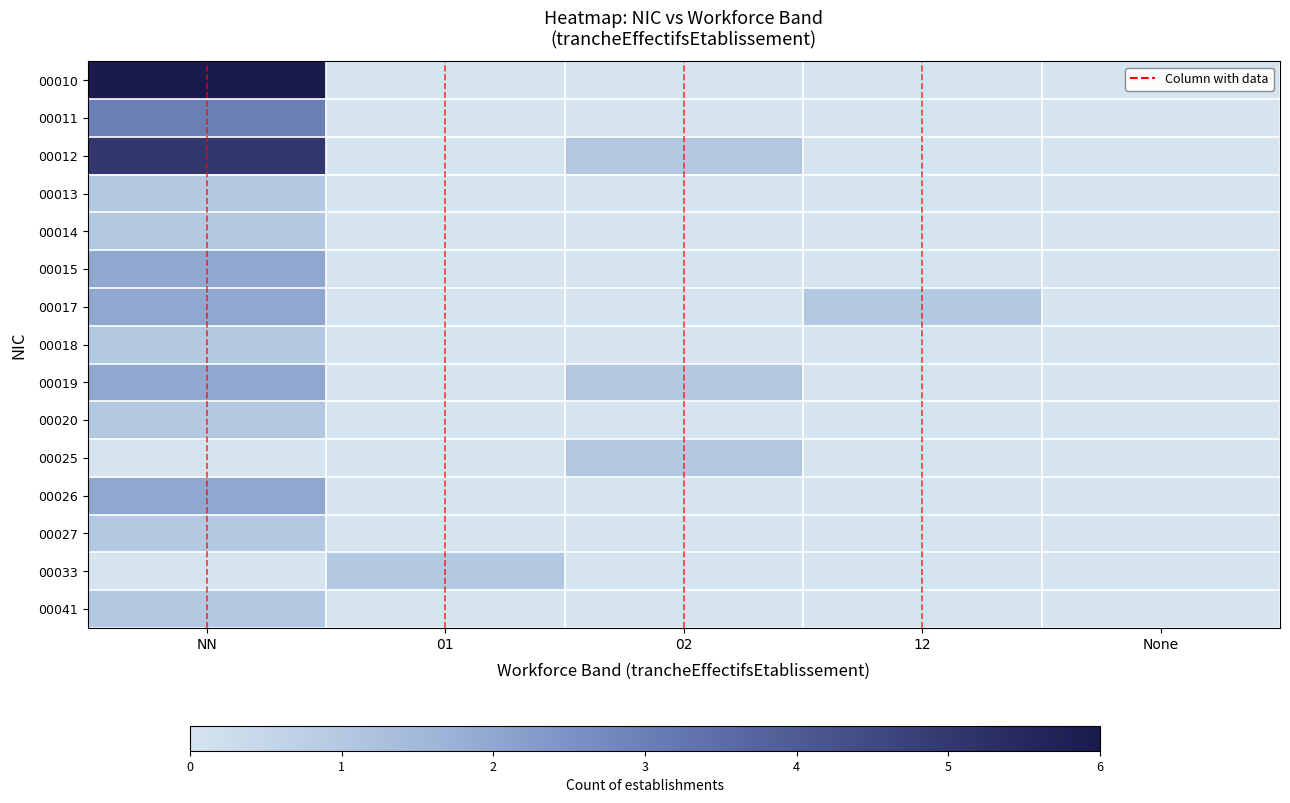

What is the greatest value displayed?

6